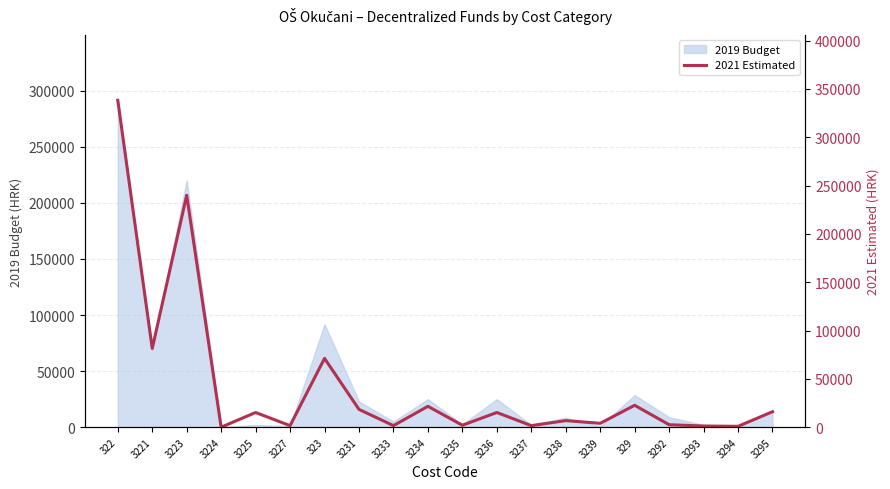

What position from the left is 3239?

15